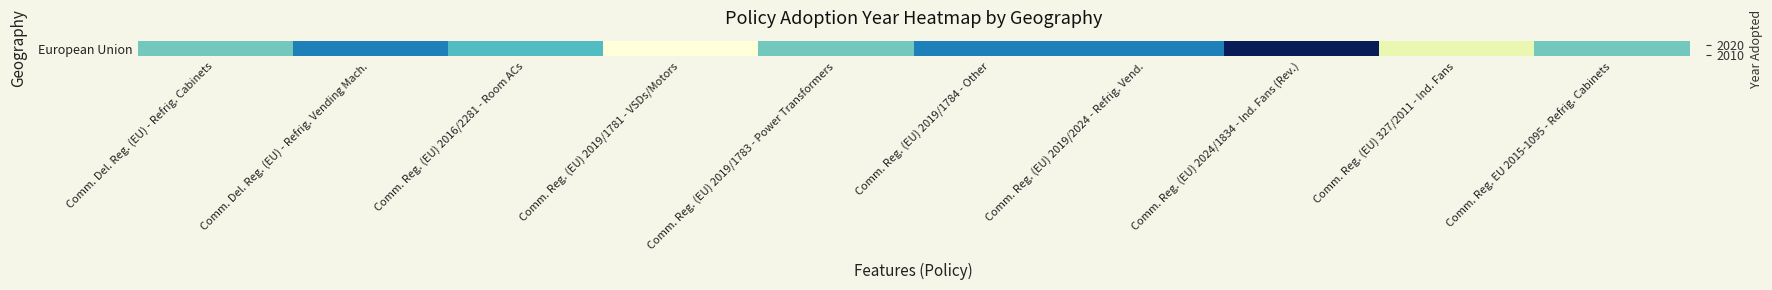

Where is the data nearest to the value 2016?

Comm. Reg. (EU) 2016/2281 - Room ACs